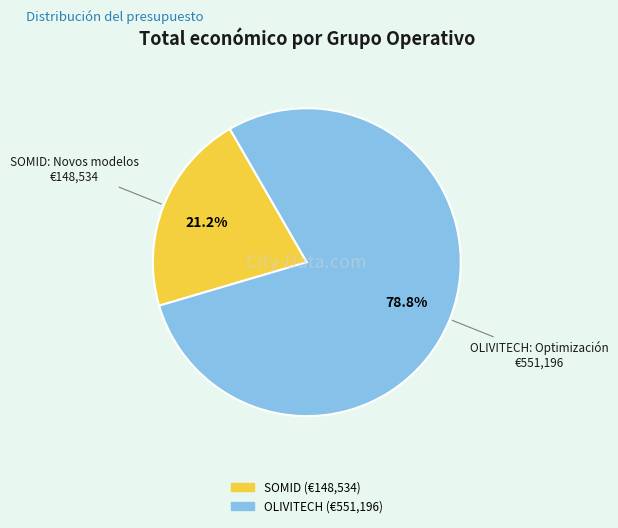

Is there a majority slice in this chart?

Yes